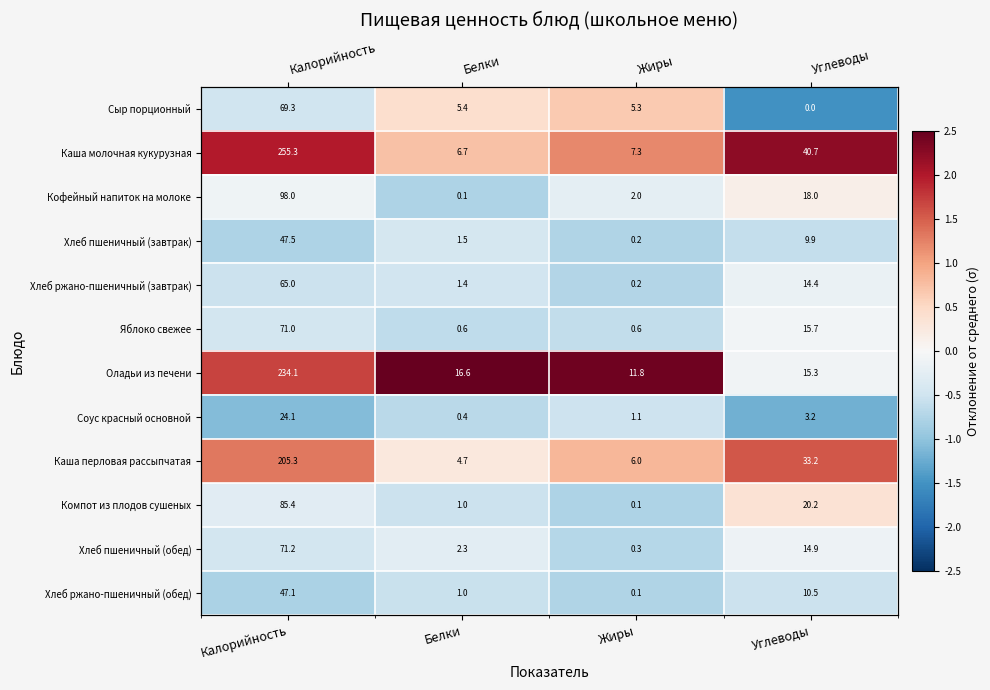

Is it true that Яблоко свежее equals -0.1 at Углеводы?

True